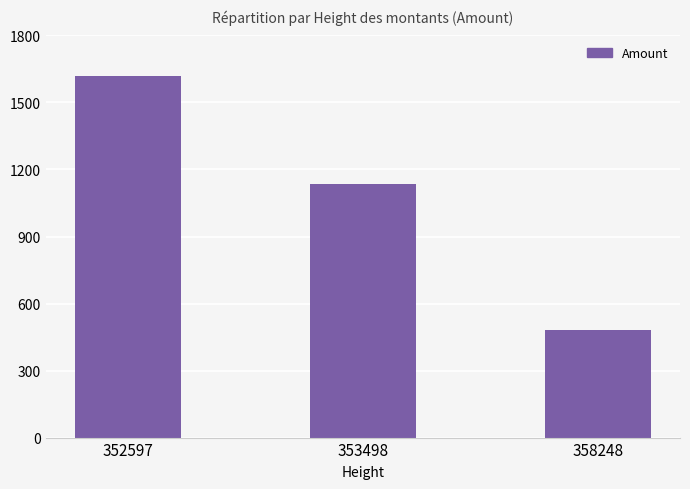

List the labels in order of value, largest first.

352597, 353498, 358248